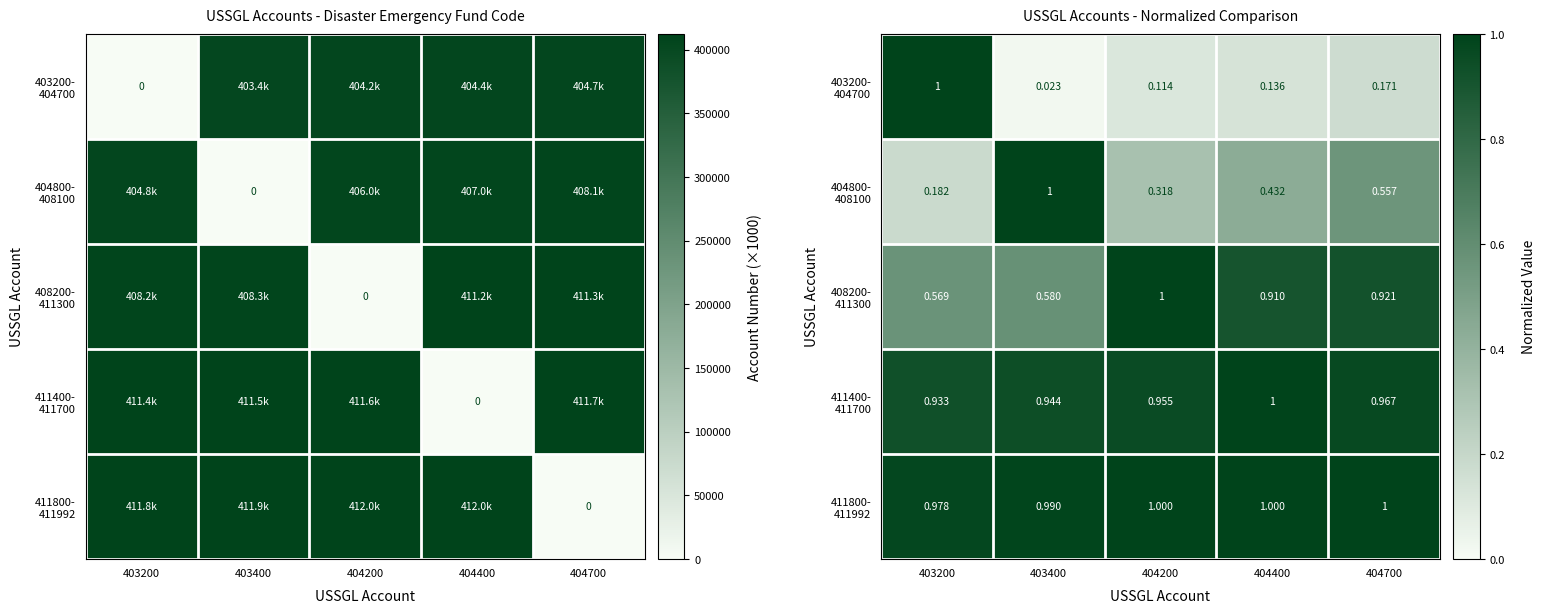

At how many categories does at least one series exceed 0?

5